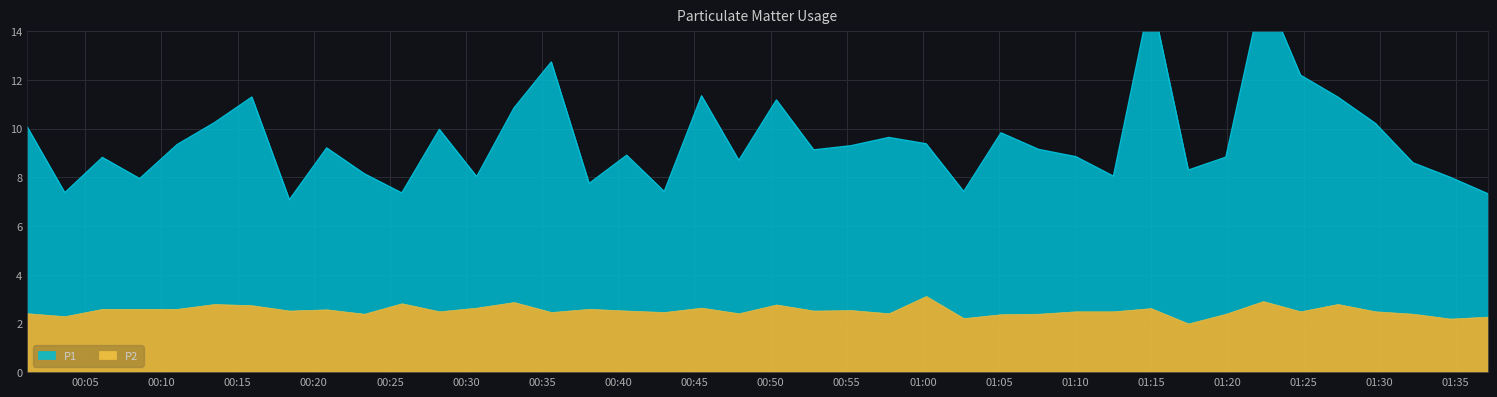

At which category does the chart reach its peak across all series?

2023-02-27T01:22:21